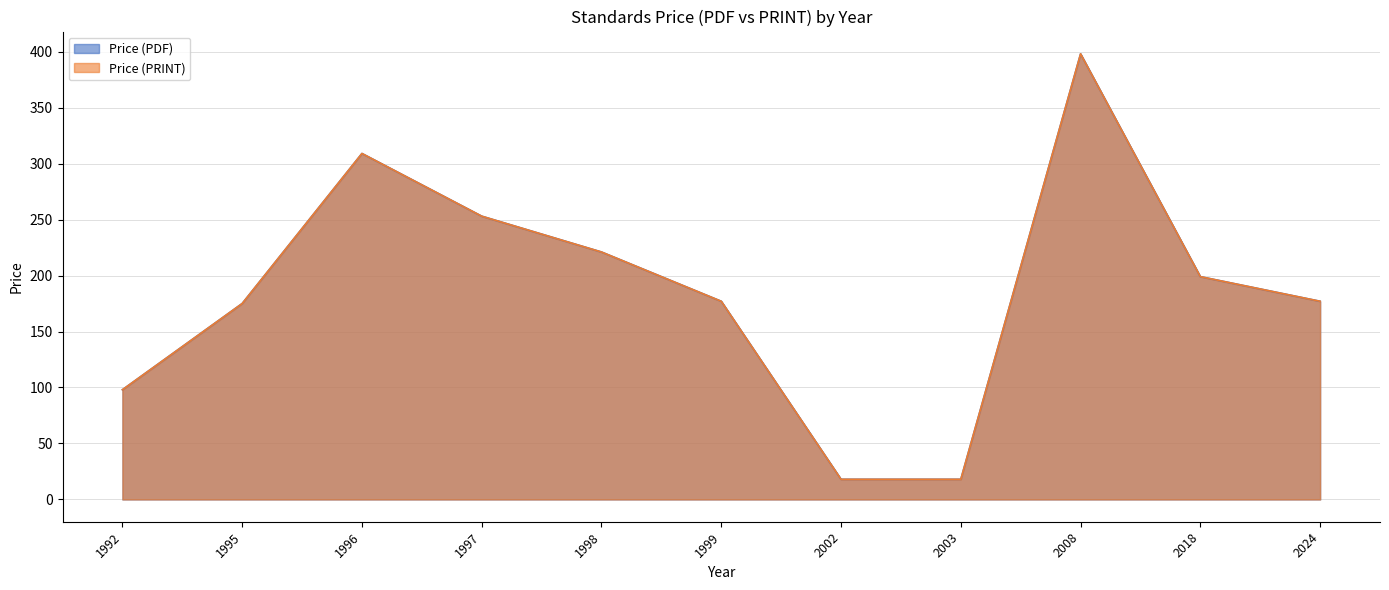

At which category does the chart reach its minimum across all series?

2002